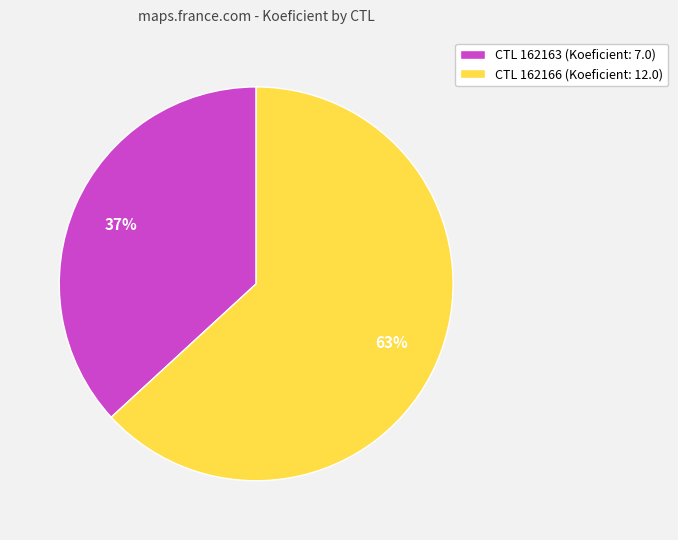

Approximately how many times larger is the value at CTL 162163 (Koeficient: 7.0) compared to CTL 162166 (Koeficient: 12.0)?

0.6